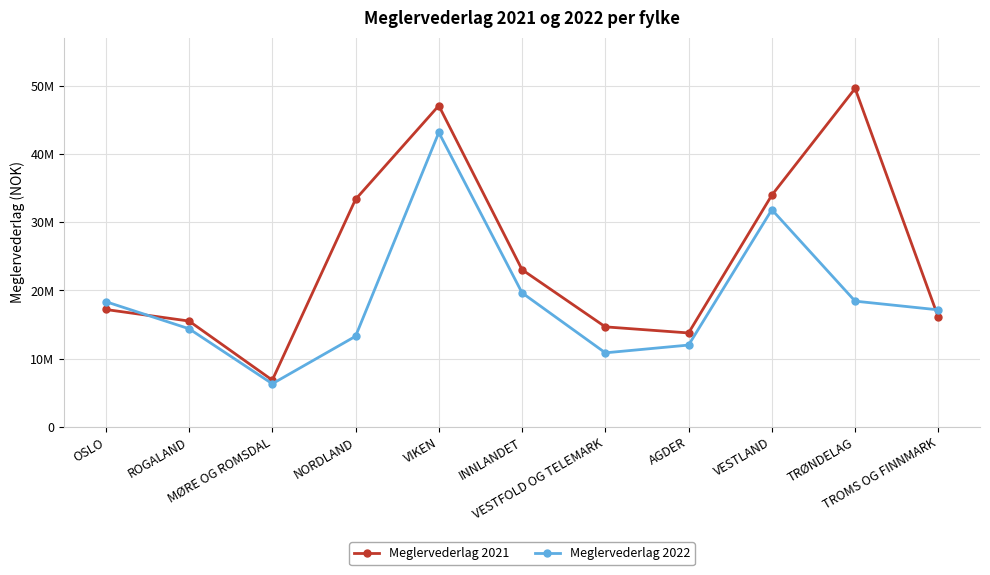

What position from the right is NORDLAND?

8